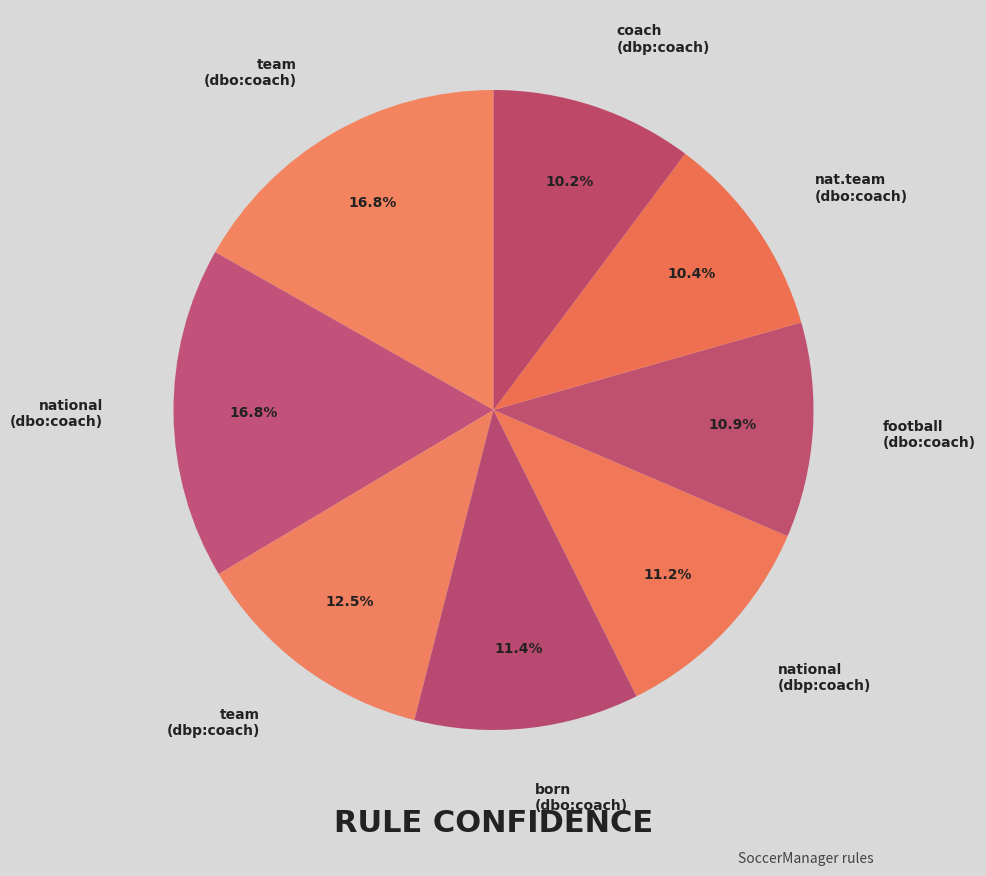

Does football (dbo:coach) represent more than half of the total?

No